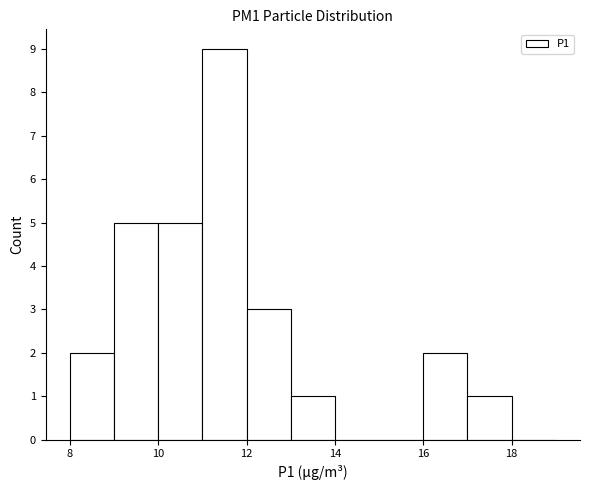

What is the height of the bar covering 12 to 13 on the x-axis? The values are not printed on the chart, so give them approximately, as read against the axis.

3